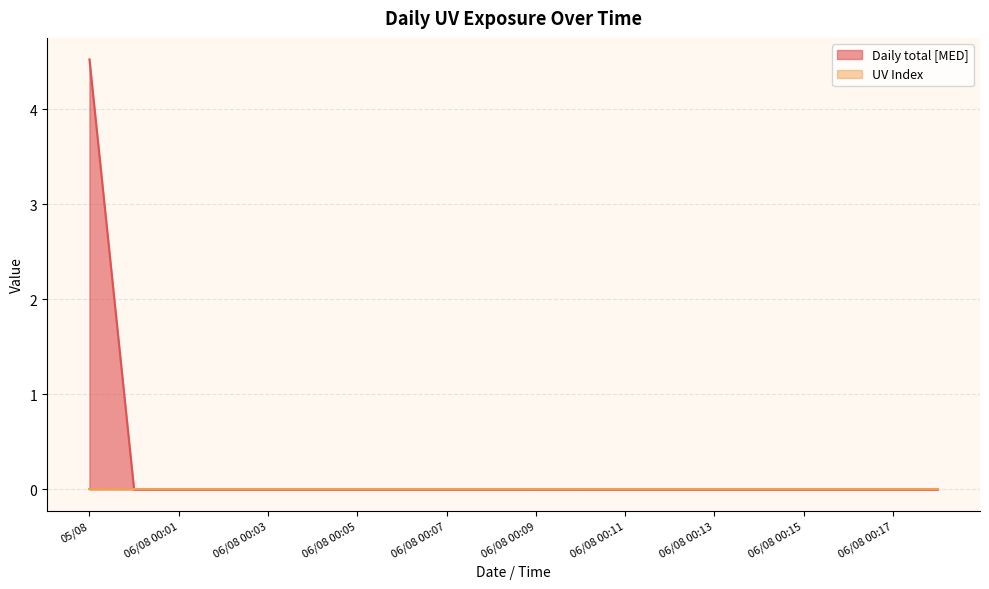

Reading left to right, list all the values displayed in this chart.

05/08=4.5	06/08 00:00=0.0	06/08 00:01=0.0	06/08 00:02=0.0	06/08 00:03=0.0	06/08 00:04=0.0	06/08 00:05=0.0	06/08 00:06=0.0	06/08 00:07=0.0	06/08 00:08=0.0	06/08 00:09=0.0	06/08 00:10=0.0	06/08 00:11=0.0	06/08 00:12=0.0	06/08 00:13=0.0	06/08 00:14=0.0	06/08 00:15=0.0	06/08 00:16=0.0	06/08 00:17=0.0	06/08 00:18=0.0